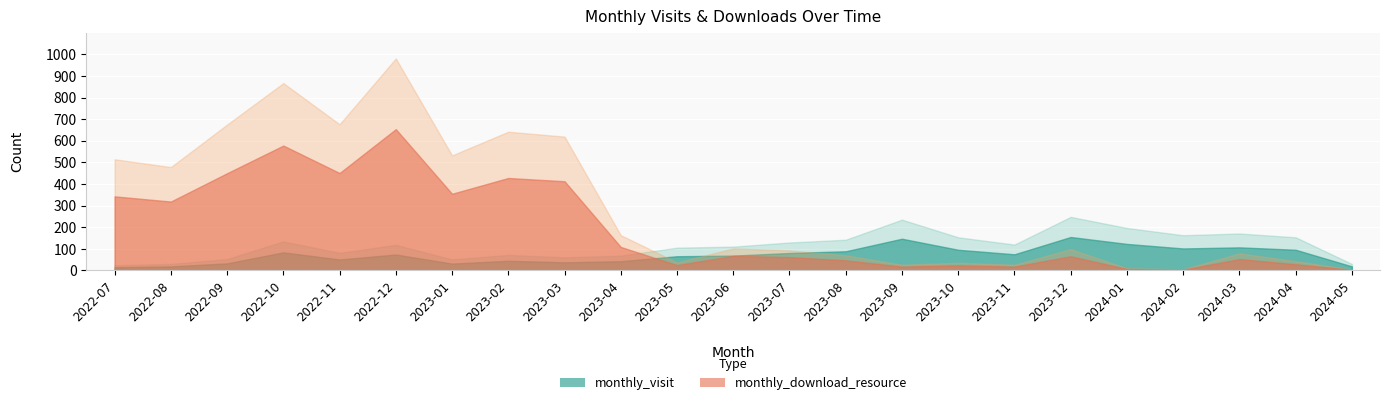

Read the monthly_visit value at 2023-01, to the nearest 10.

30